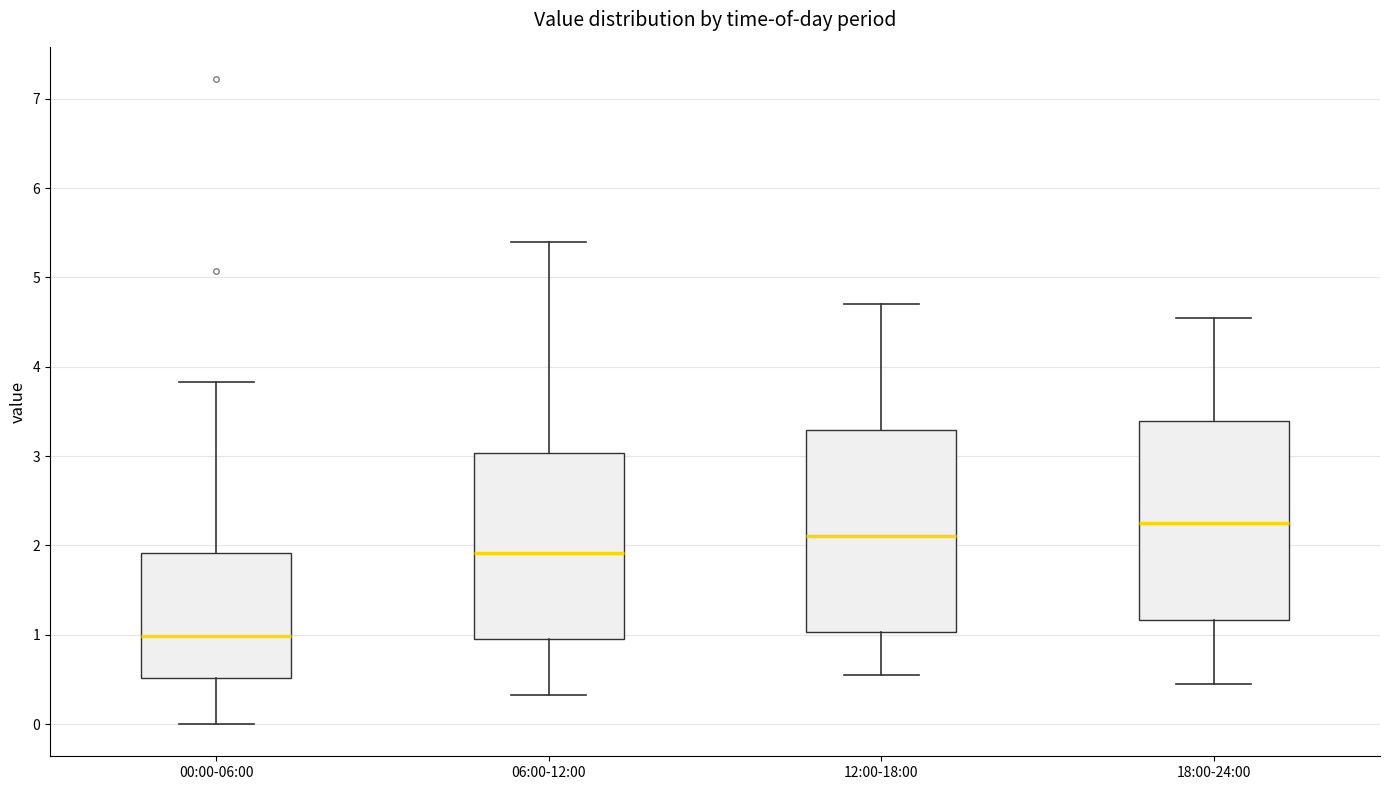

Reading left to right, transcribe this box plot: for each box, give where its median line is, the range the box spans, and where its two whiskers end, as read against the y-axis. The values are not printed on the chart, so give them approximately, as read against the axis.

00:00-06:00: median 1.0, box 0.5 to 1.9, whiskers 0.0 to 3.8
06:00-12:00: median 1.9, box 1.0 to 3.0, whiskers 0.3 to 5.4
12:00-18:00: median 2.1, box 1.0 to 3.3, whiskers 0.6 to 4.7
18:00-24:00: median 2.3, box 1.2 to 3.4, whiskers 0.5 to 4.6